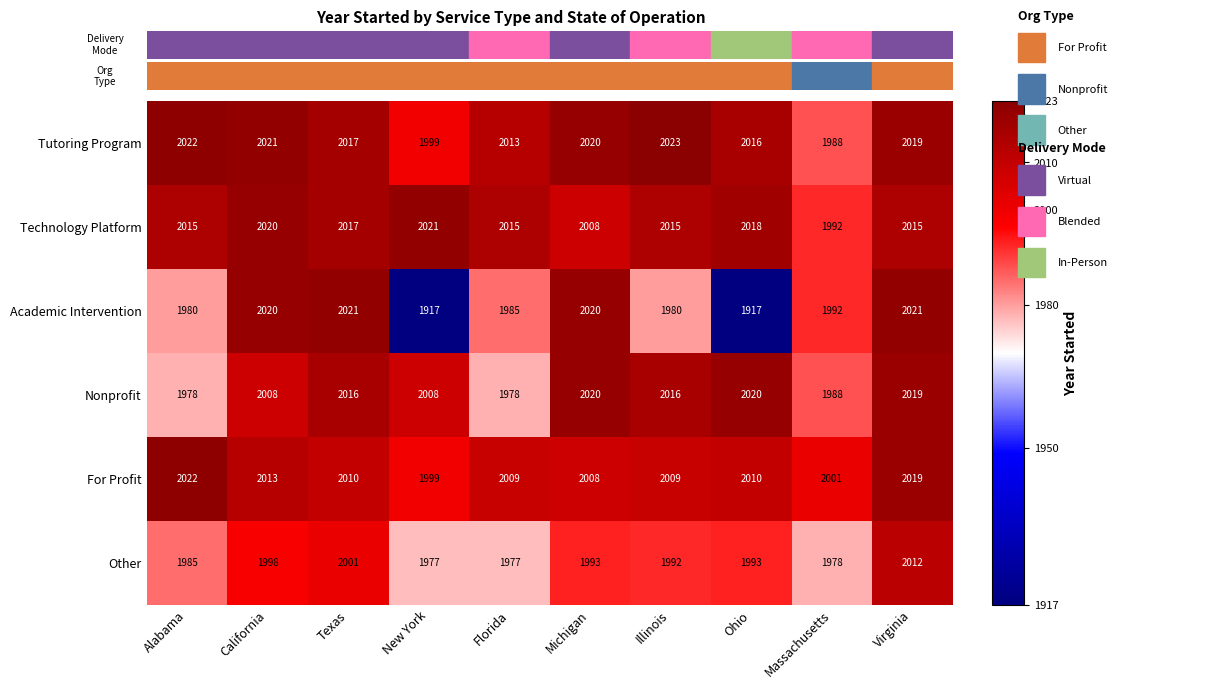

What is the sum of the Technology Platform values at Illinois and New York?

4036